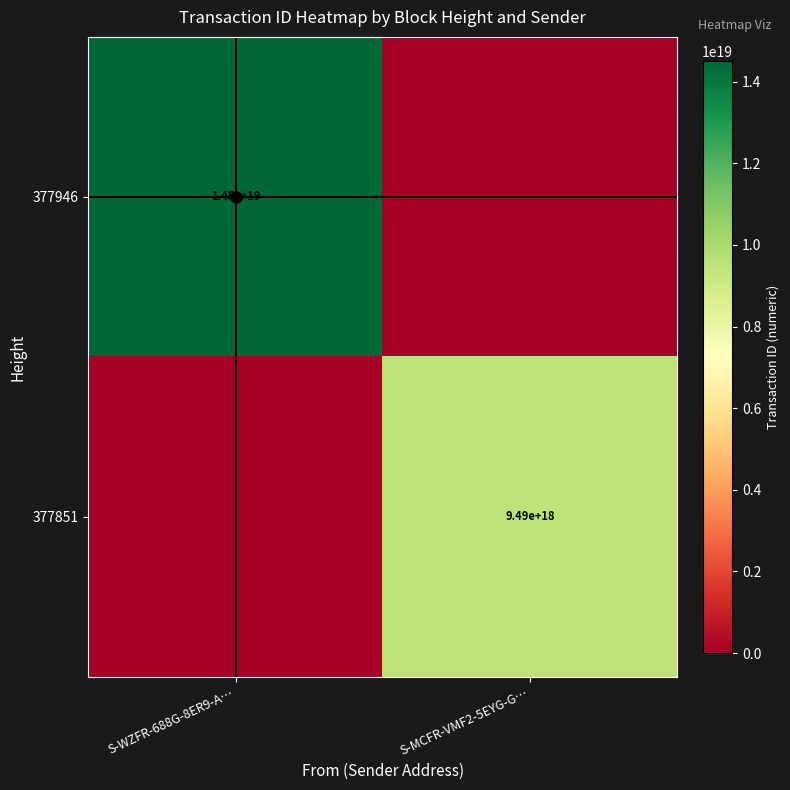

The 377946 series shows 3097236932343366144 at S-WZFR-688G-8ER9-A…. True or false?

False